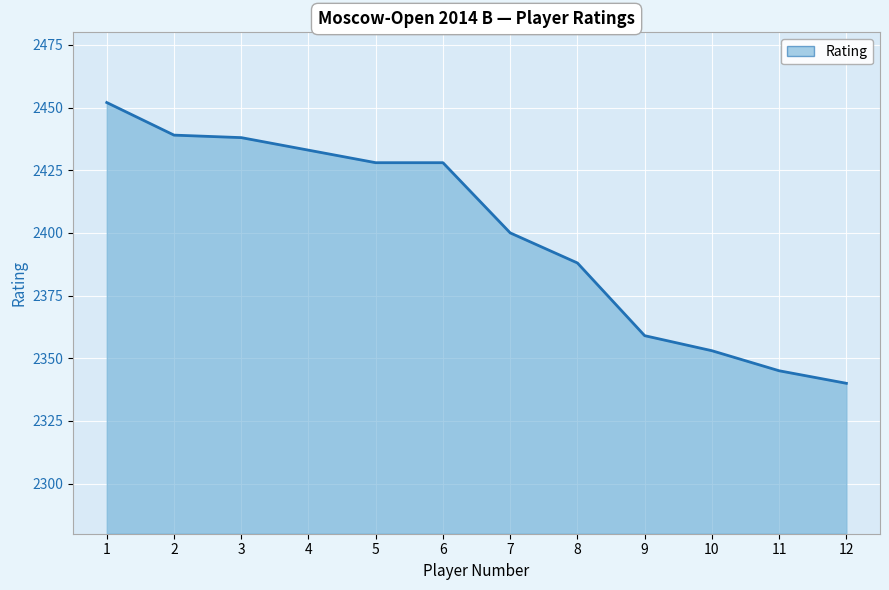

What is the approximate value at 3?

2438